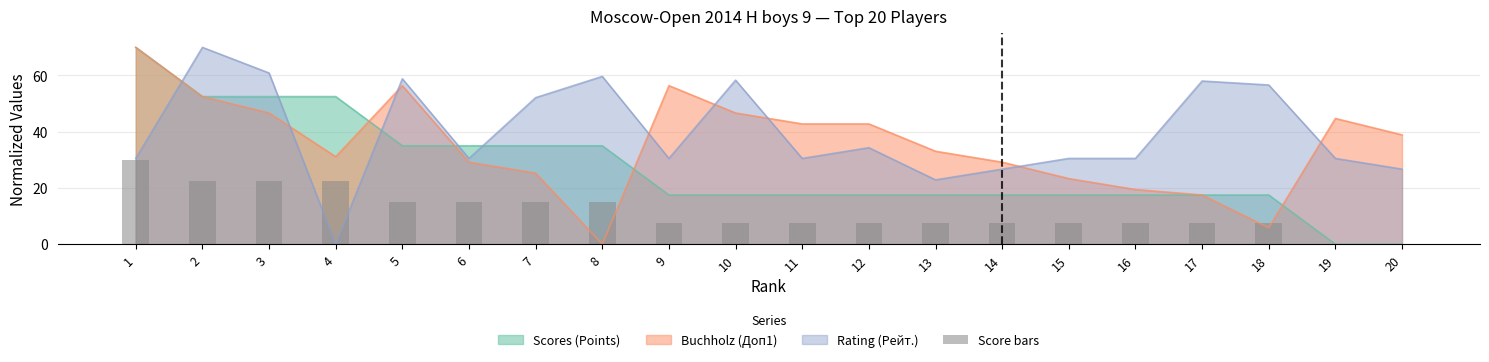

What is the value of the 11th bar from the left?

7.5